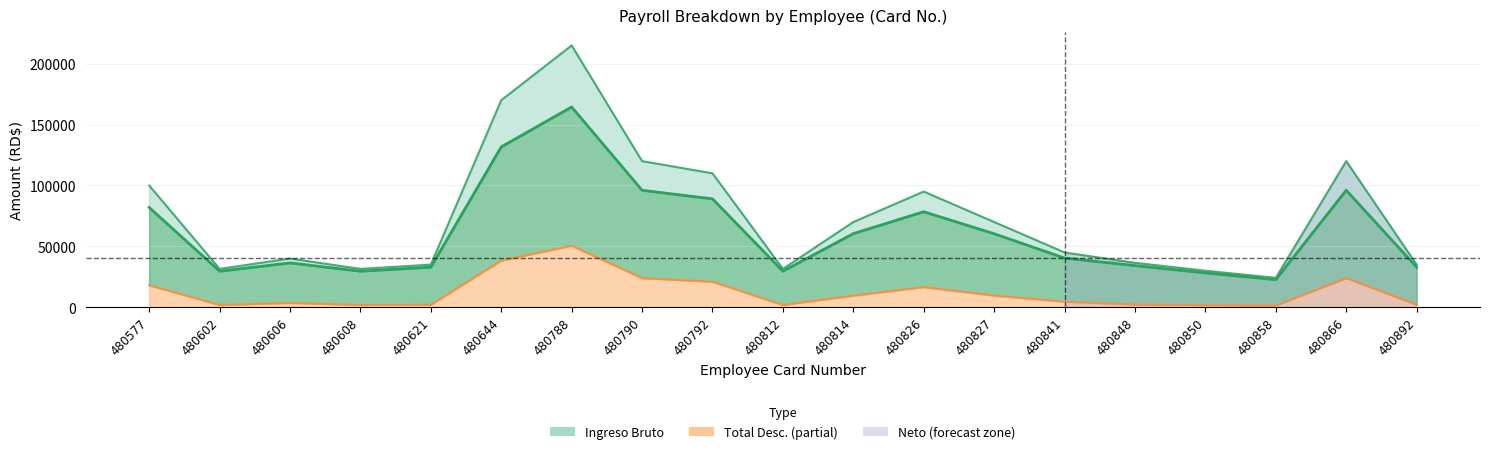

What is the total value across all series at 480866?

240000.0